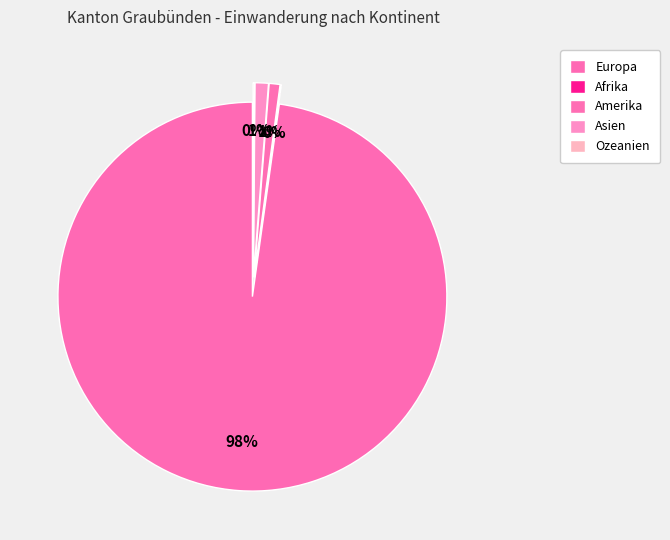

What is the ratio of the value at Asien to the value at Afrika?

14.1